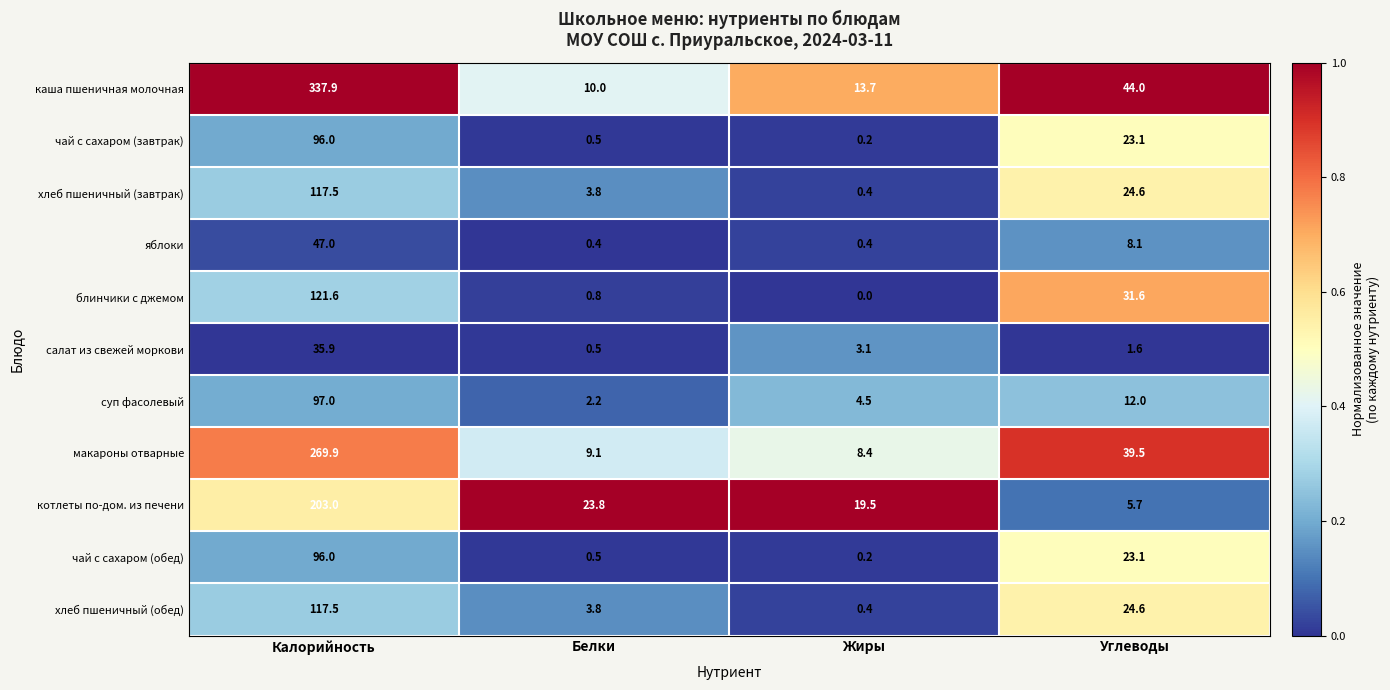

At how many categories does at least one series exceed 0?

4